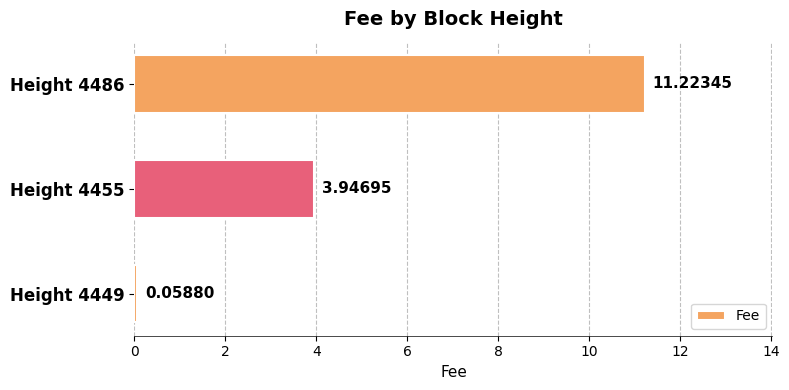

Which has a higher value, Height 4455 or Height 4486?

Height 4486